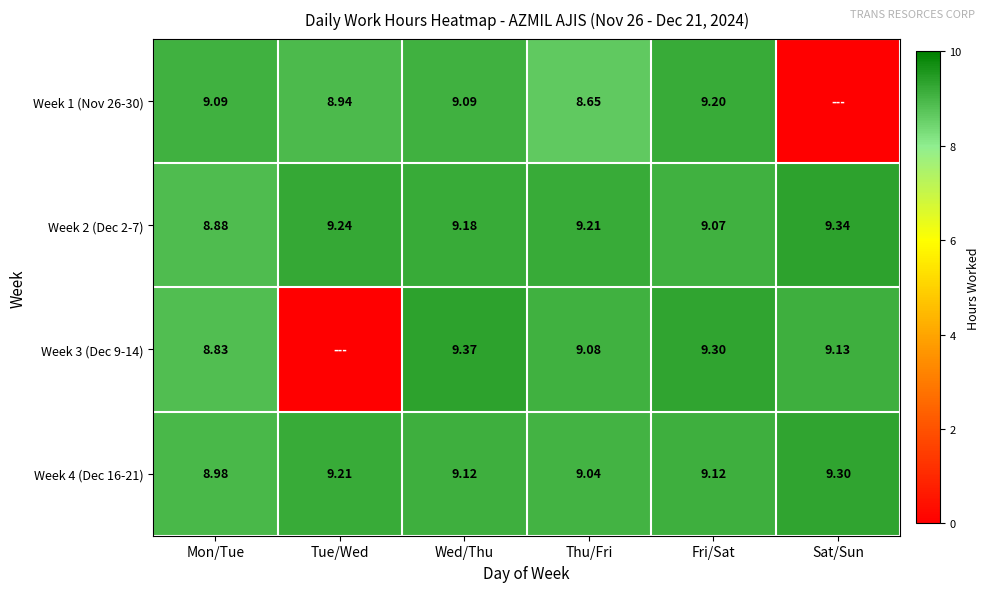

The value of Week 3 (Dec 9-14) at Mon/Tue is 8.8. True or false?

True